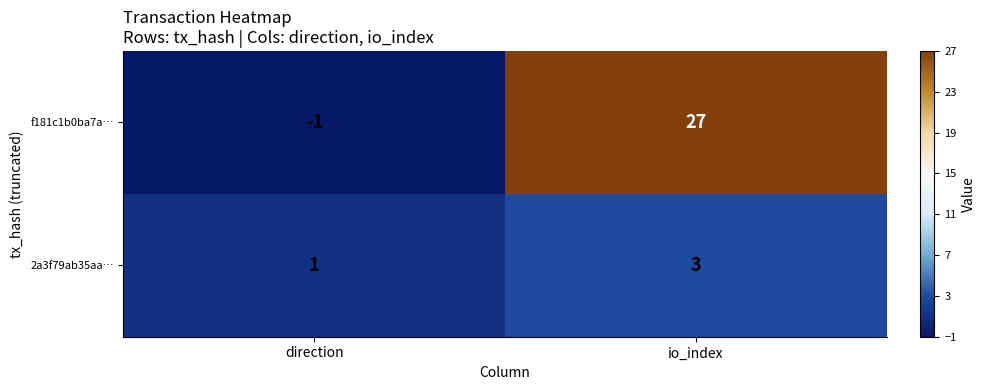

Rank the series by their maximum value, from lowest to highest.

2a3f79ab35aa…, f181c1b0ba7a…